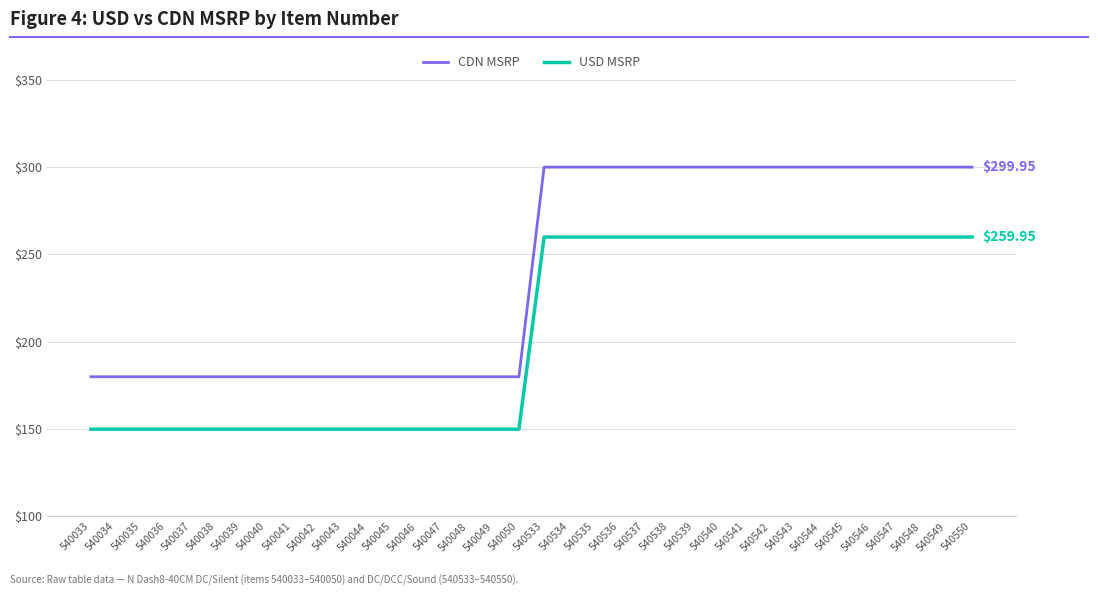

Count the number of data series in this chart.

2